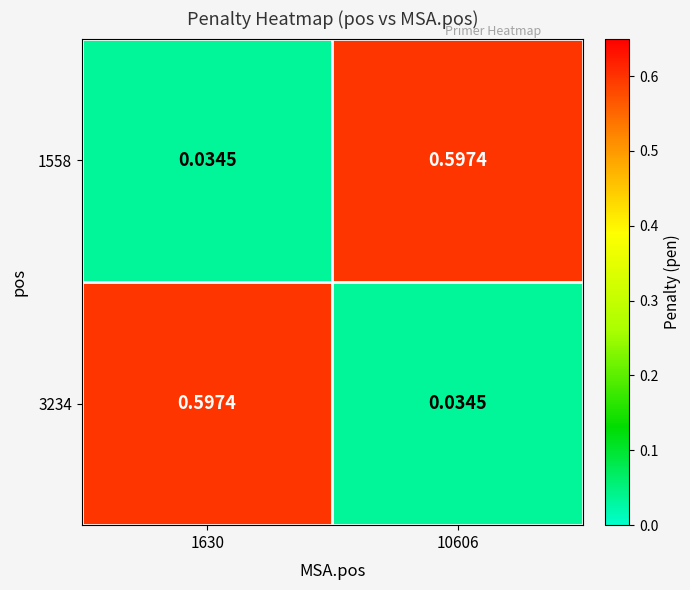

Is the value of 1558 at 1630 greater than the value of 3234 at 1630?

No